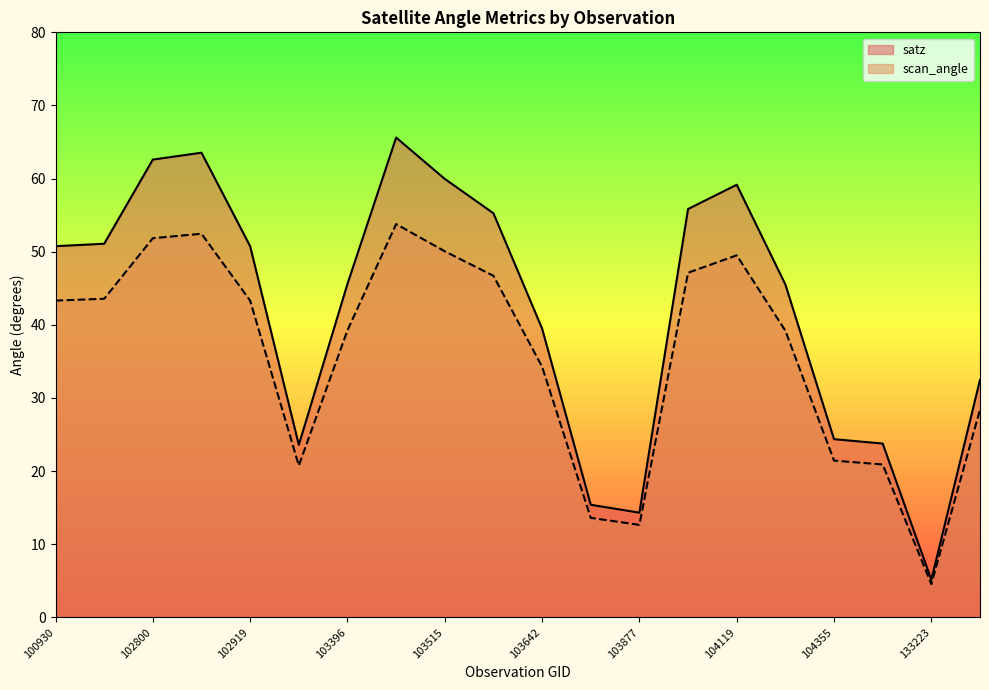

Reading left to right, transcribe all the data shown in this chart.

satz: 50.8	51.1	62.6	63.5	50.8	23.6	45.6	65.6	60.0	55.3	39.5	15.4	14.3	55.8	59.2	45.5	24.4	23.8	5.1	32.5
scan_angle: 43.3	43.6	51.9	52.5	43.3	20.8	39.3	53.8	50.1	46.7	34.3	13.6	12.7	47.1	49.5	39.2	21.4	20.9	4.5	28.4